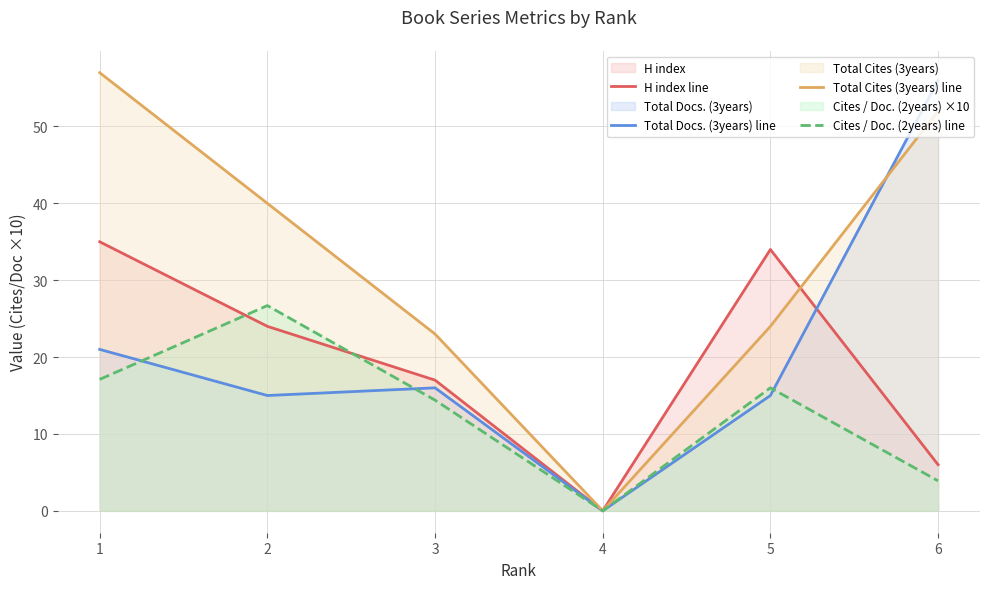

How many distinct data groups are displayed?

4